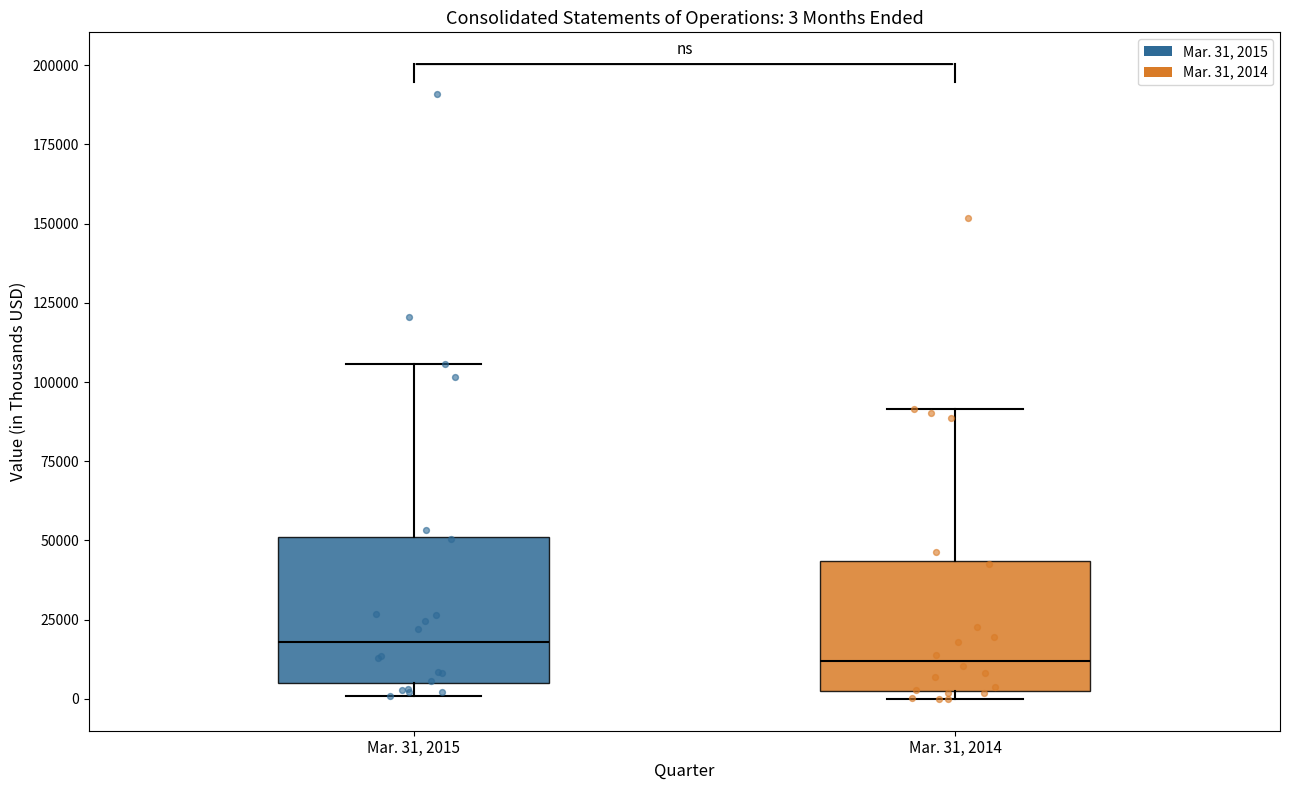

Which box has the lowest median line?

Mar. 31, 2014